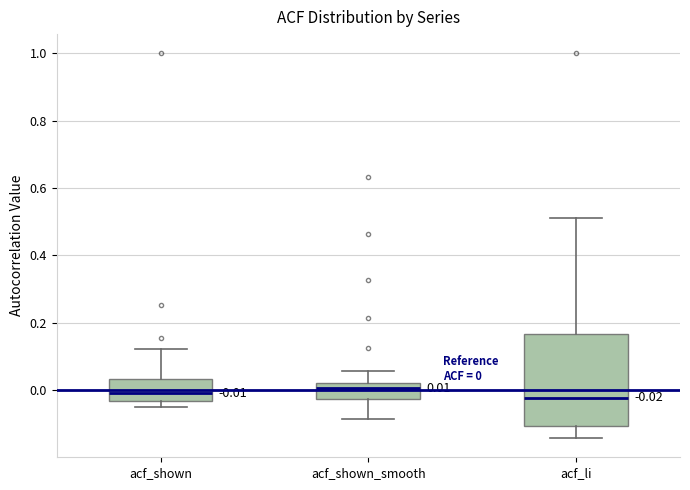

Comparing the boxes themselves (not the whiskers), which one is the tallest?

acf_li